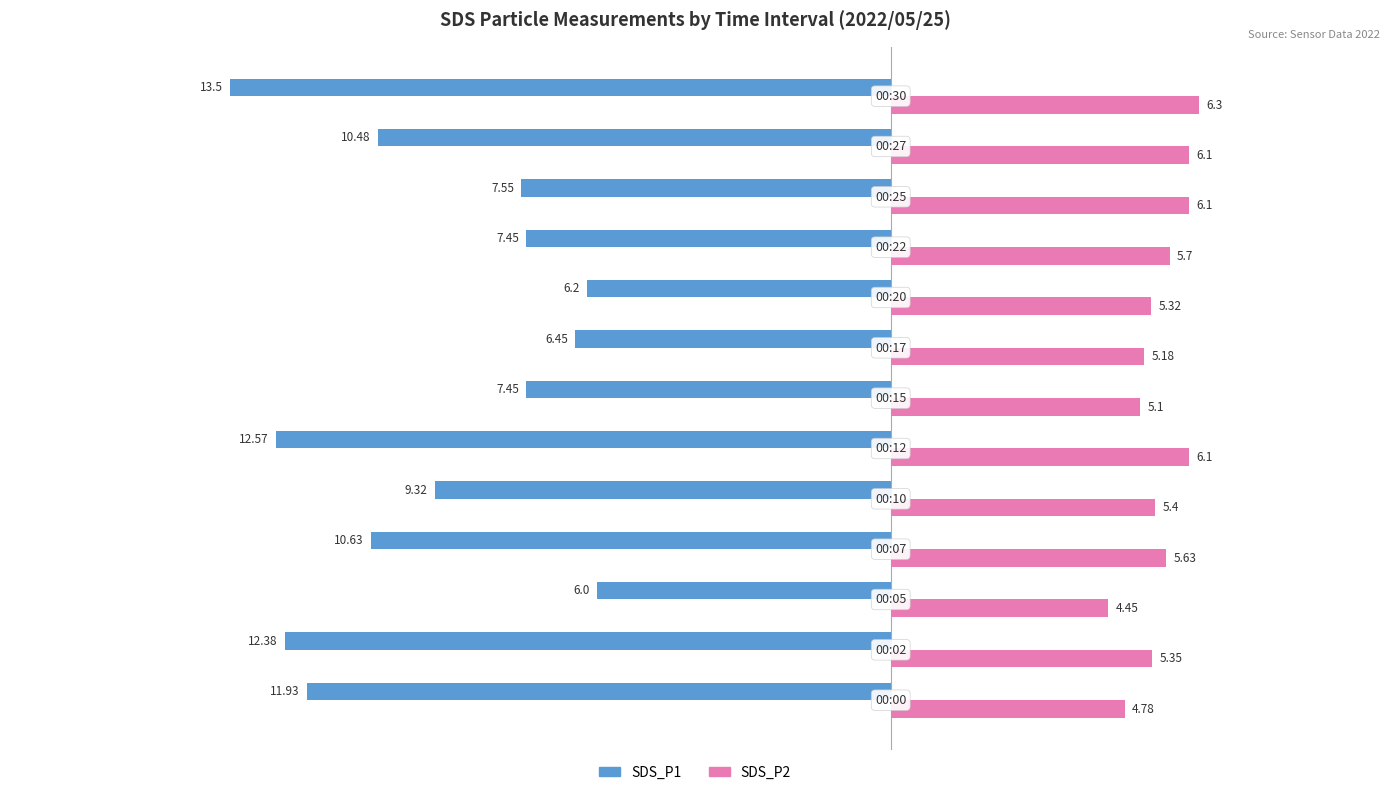

At how many categories does at least one series exceed 0?

13